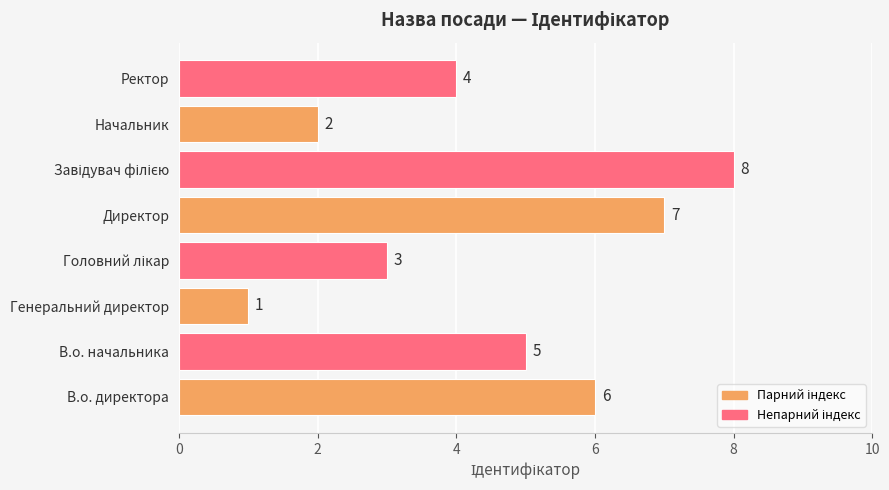

The value at Начальник is 3. True or false?

False